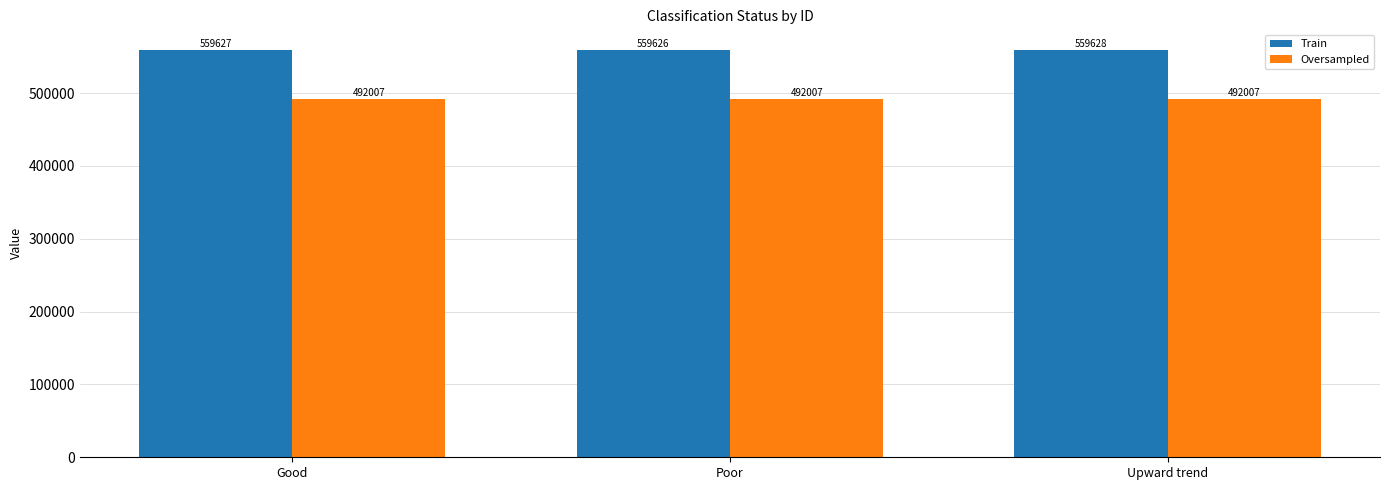

List the labels in order of Train value, largest first.

Upward trend, Good, Poor